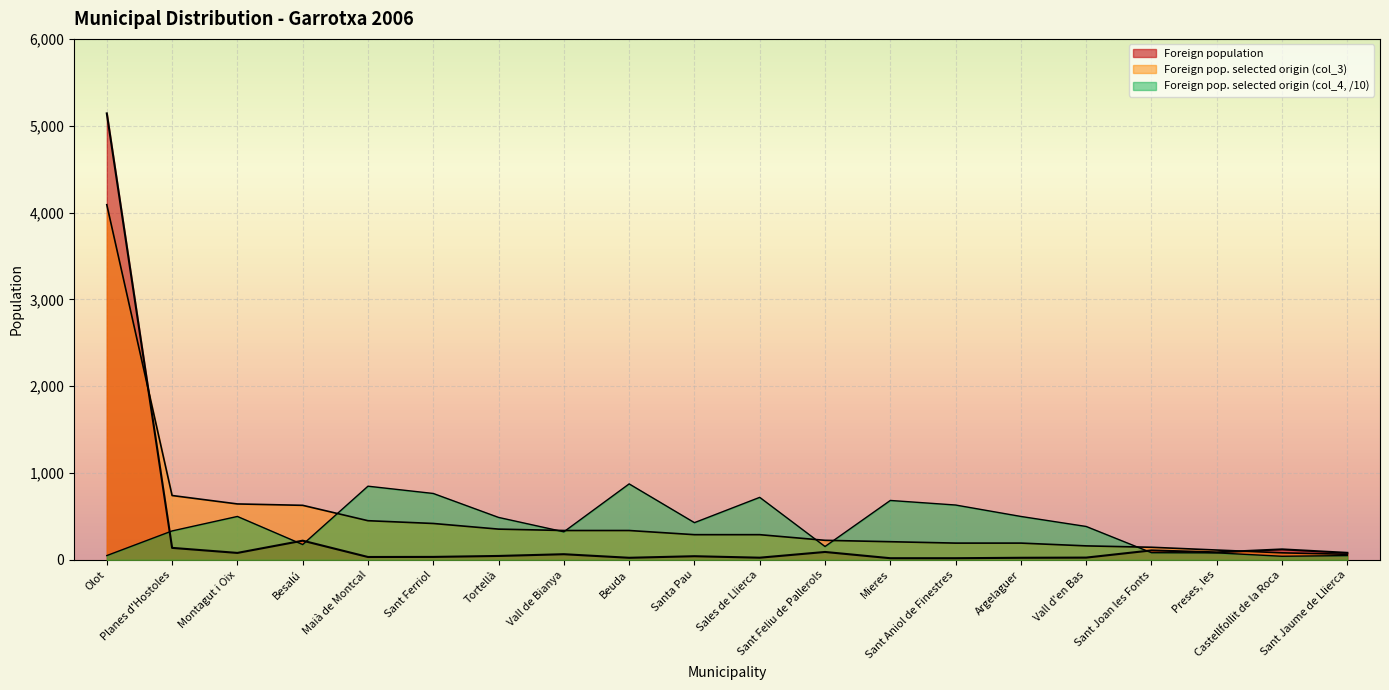

List the series in order of their peak value, lowest first.

Foreign pop. selected origin (col_4), Foreign pop. selected origin (col_3), Foreign population